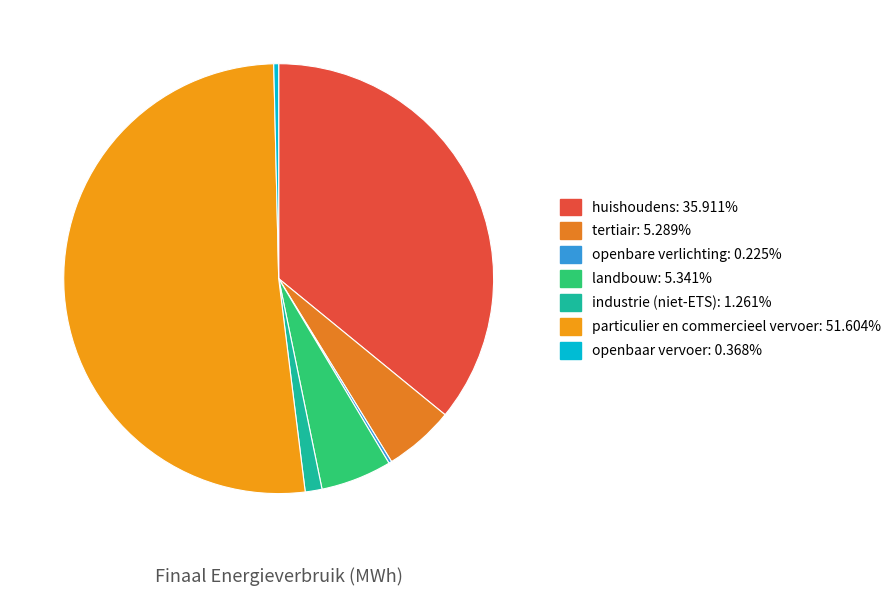

What is the ratio of the value at huishoudens to the value at industrie (niet-ETS)?

28.5